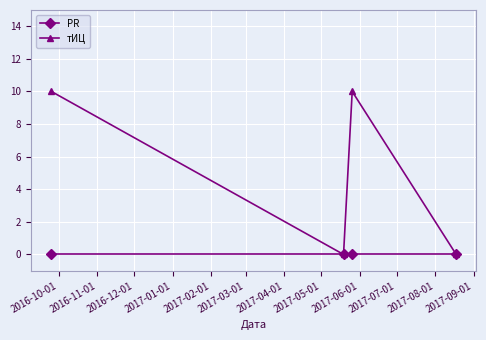

What is the value of the тИЦ point at the 1st from the left?

10